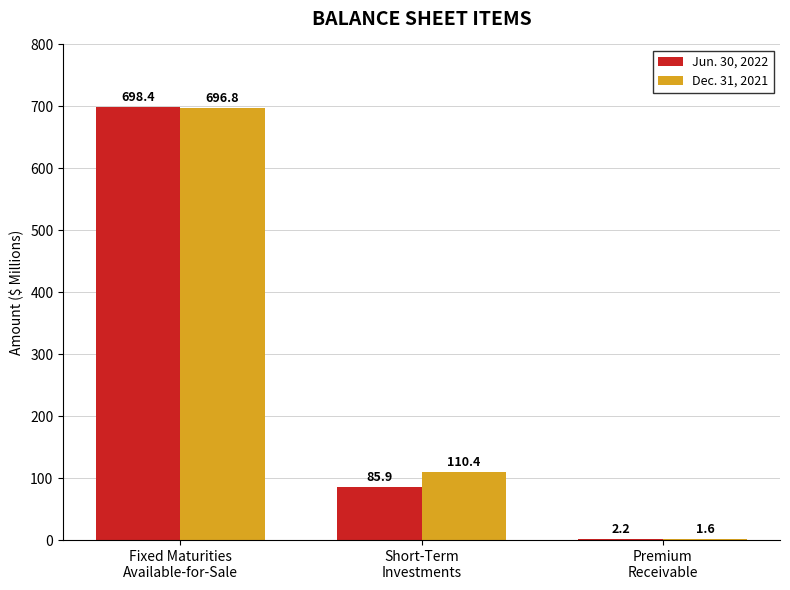

What value does the Dec. 31, 2021 series have at Premium
Receivable?

1.6